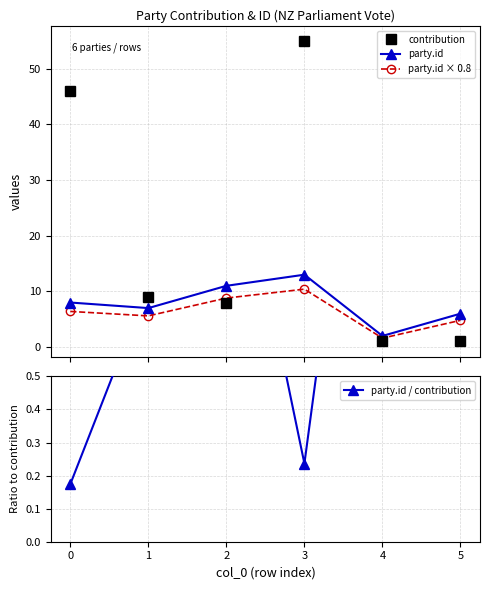

What is the sum of all party.id values?

47.0